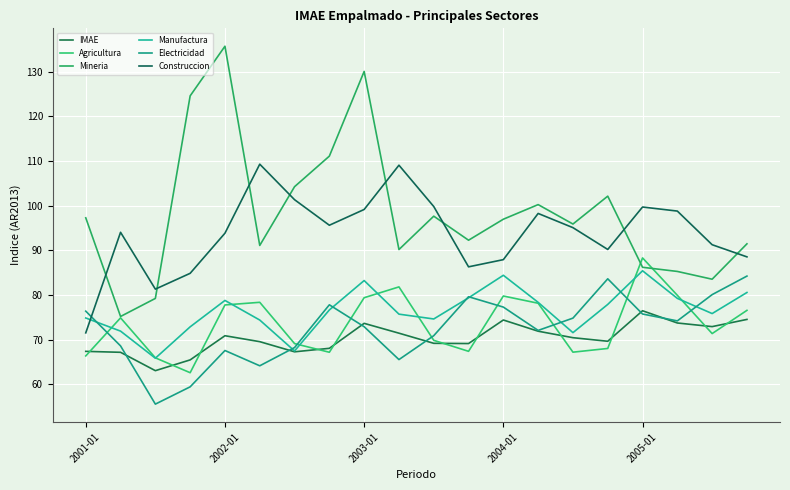

True or false: Manufactura and Mineria intersect in this chart.

False